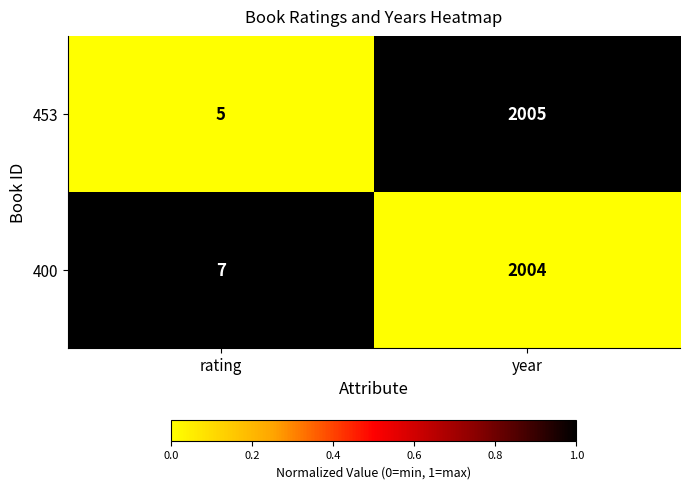

Is the value of 453 at rating greater than the value of 400 at rating?

No